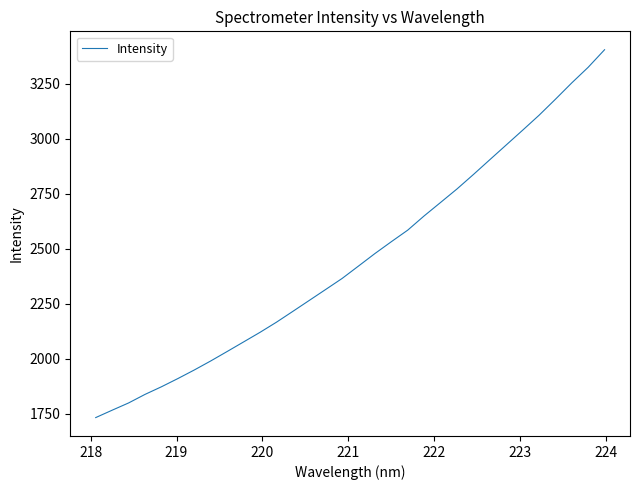

What is the greatest value displayed?

3405.1